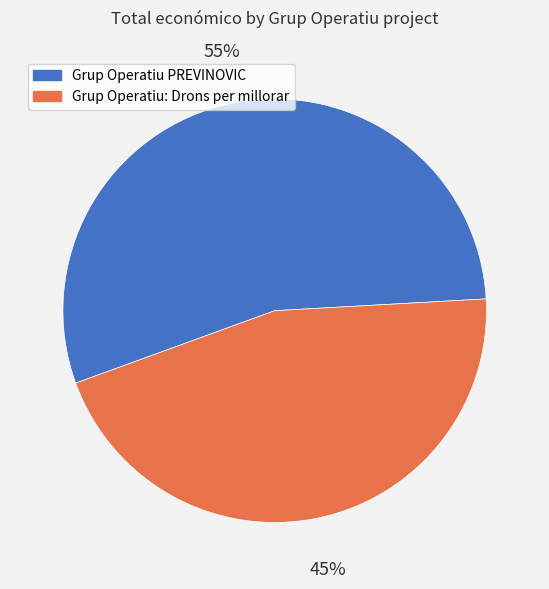

Does Grup Operatiu: Drons per millorar represent more than half of the total?

No